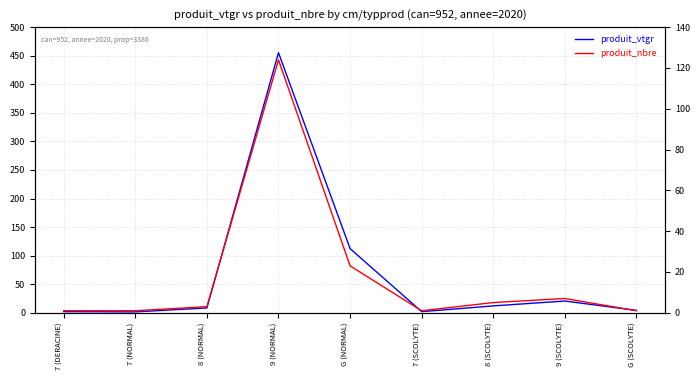

What is the difference between the maximum and minimum values in the produit_nbre series?

123.0